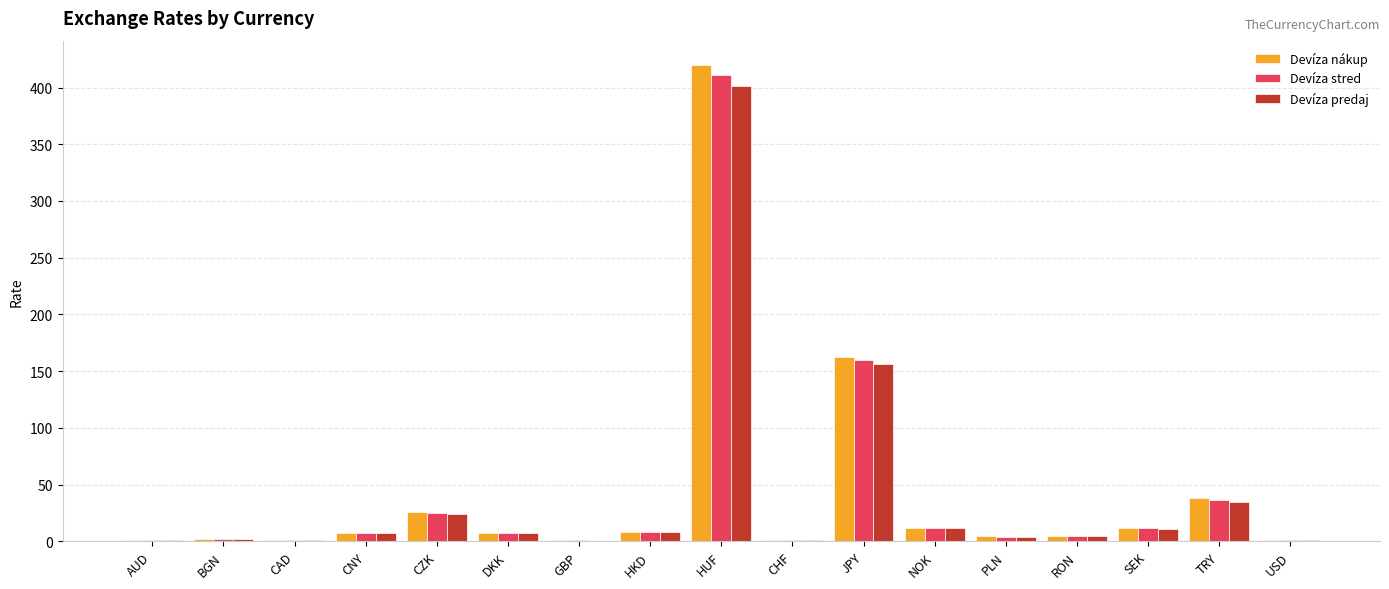

What is the sum of all Devíza nákup values?

712.2